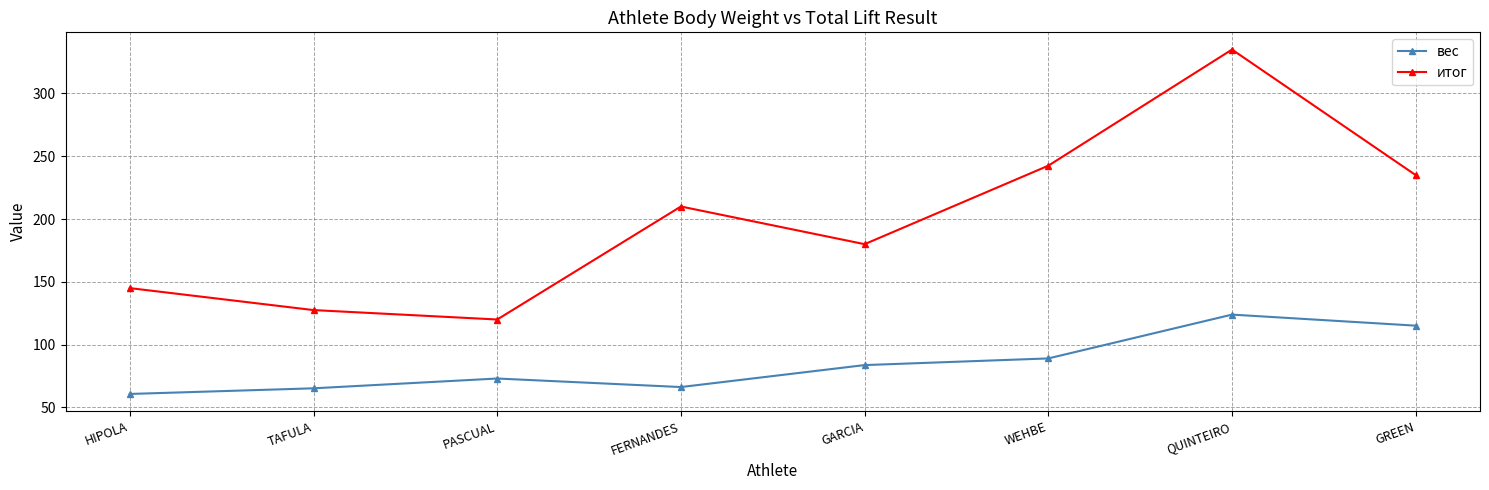

What is the value of the итог point at the 7th from the left?

335.0